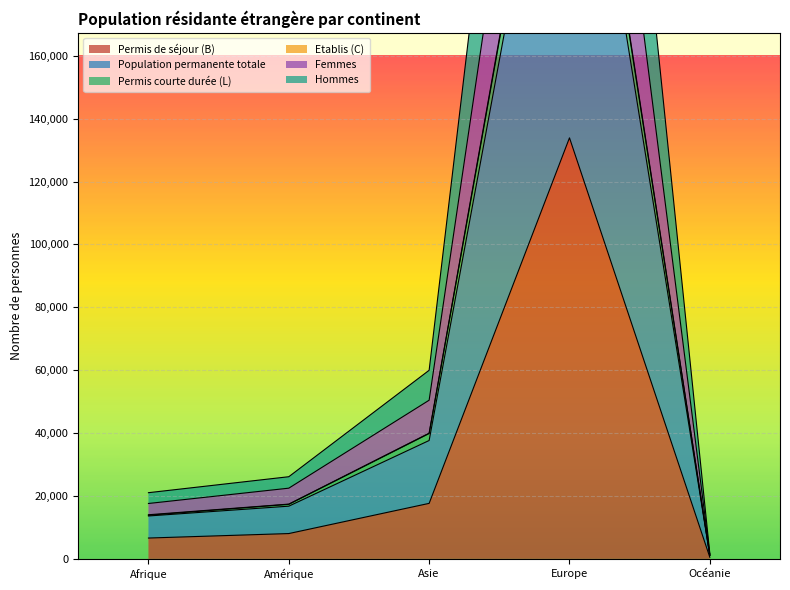

The Population permanente totale series shows 22373 at Afrique. True or false?

False